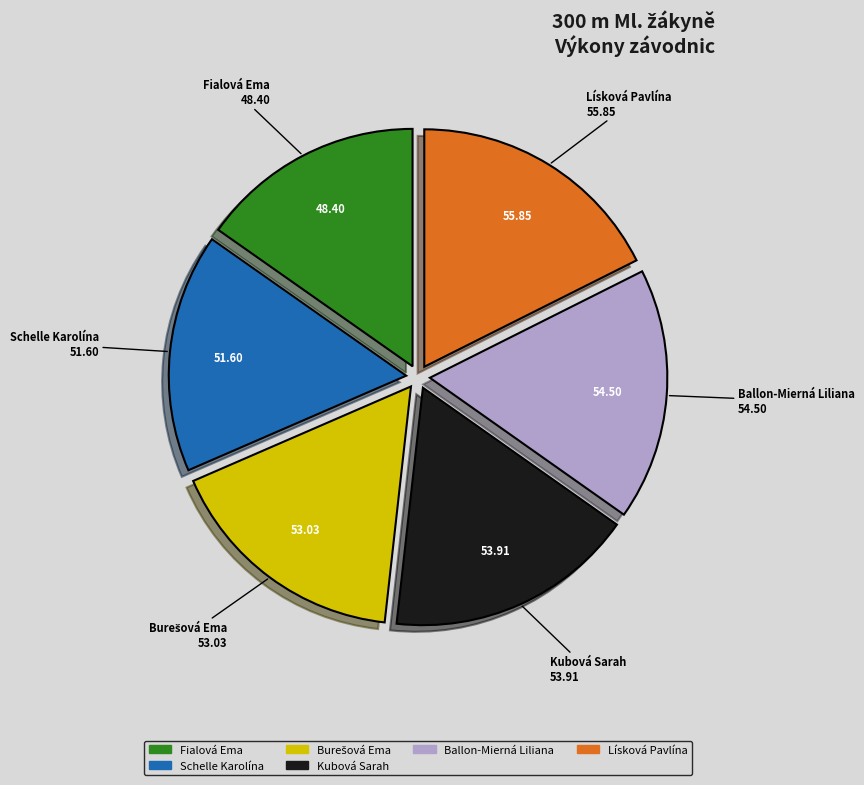

Combined, do Kubová Sarah and Fialová Ema account for over 50%?

No